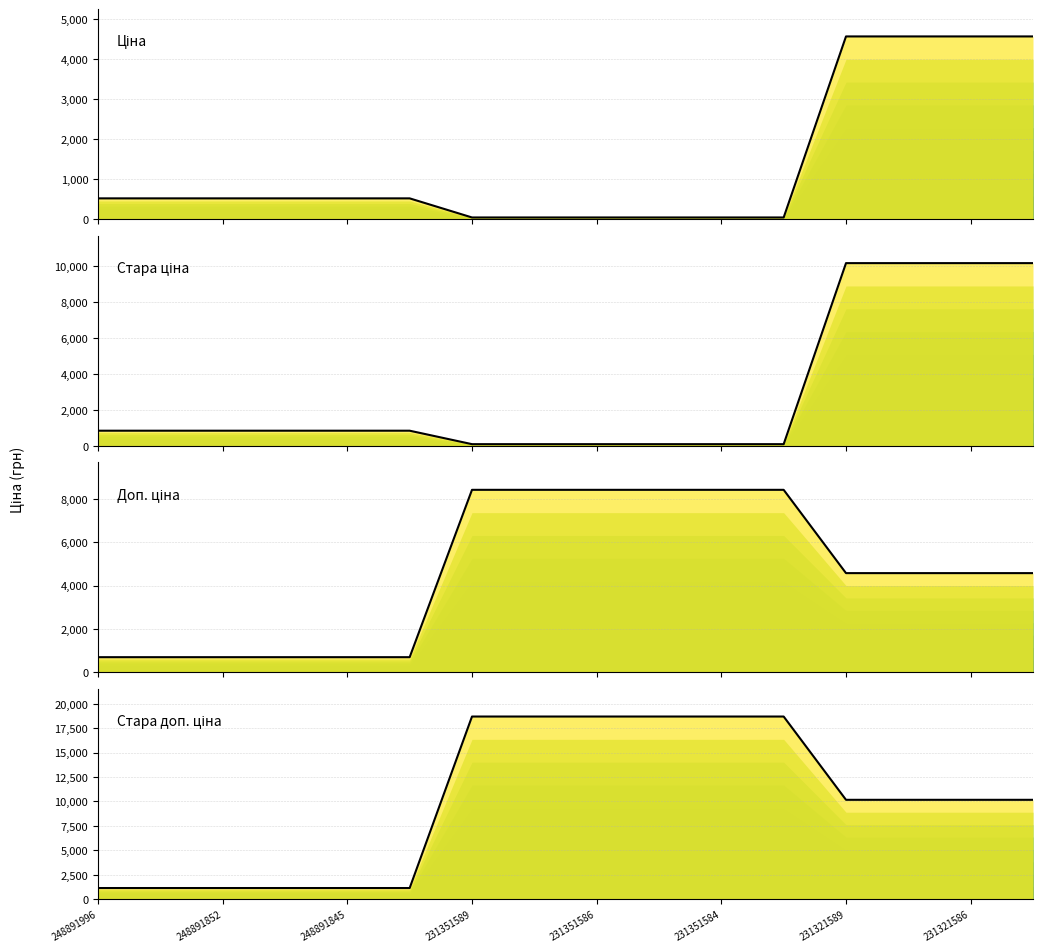

True or false: Доп. ціна has more than 1 points higher than both neighbors.

False